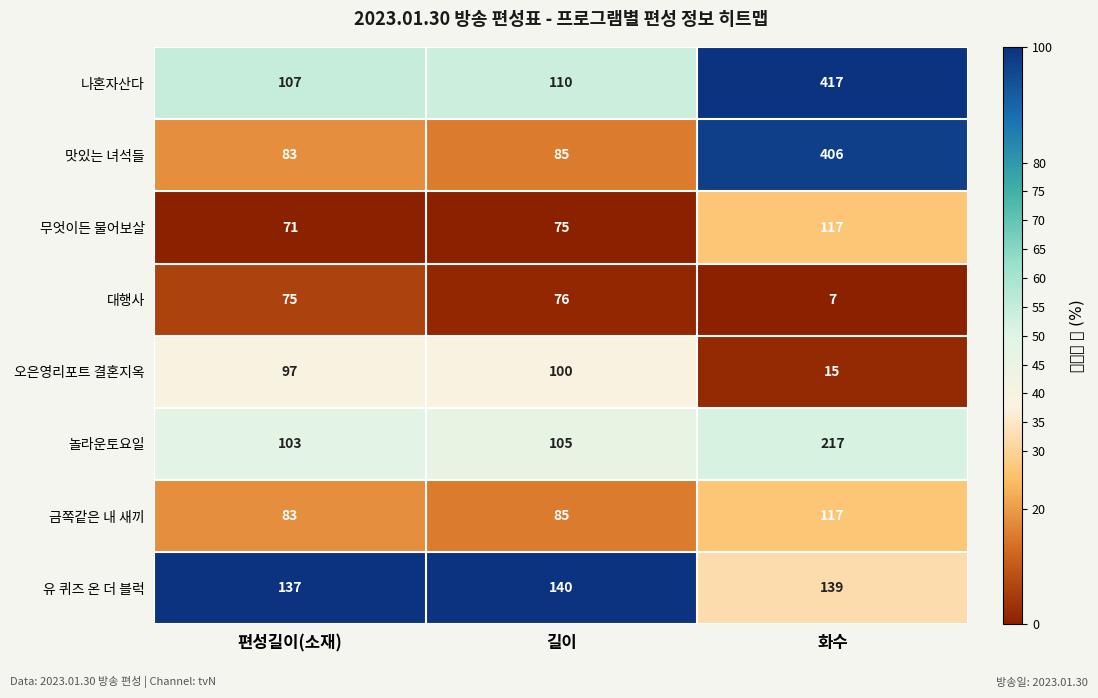

At which category does the chart reach its minimum across all series?

화수